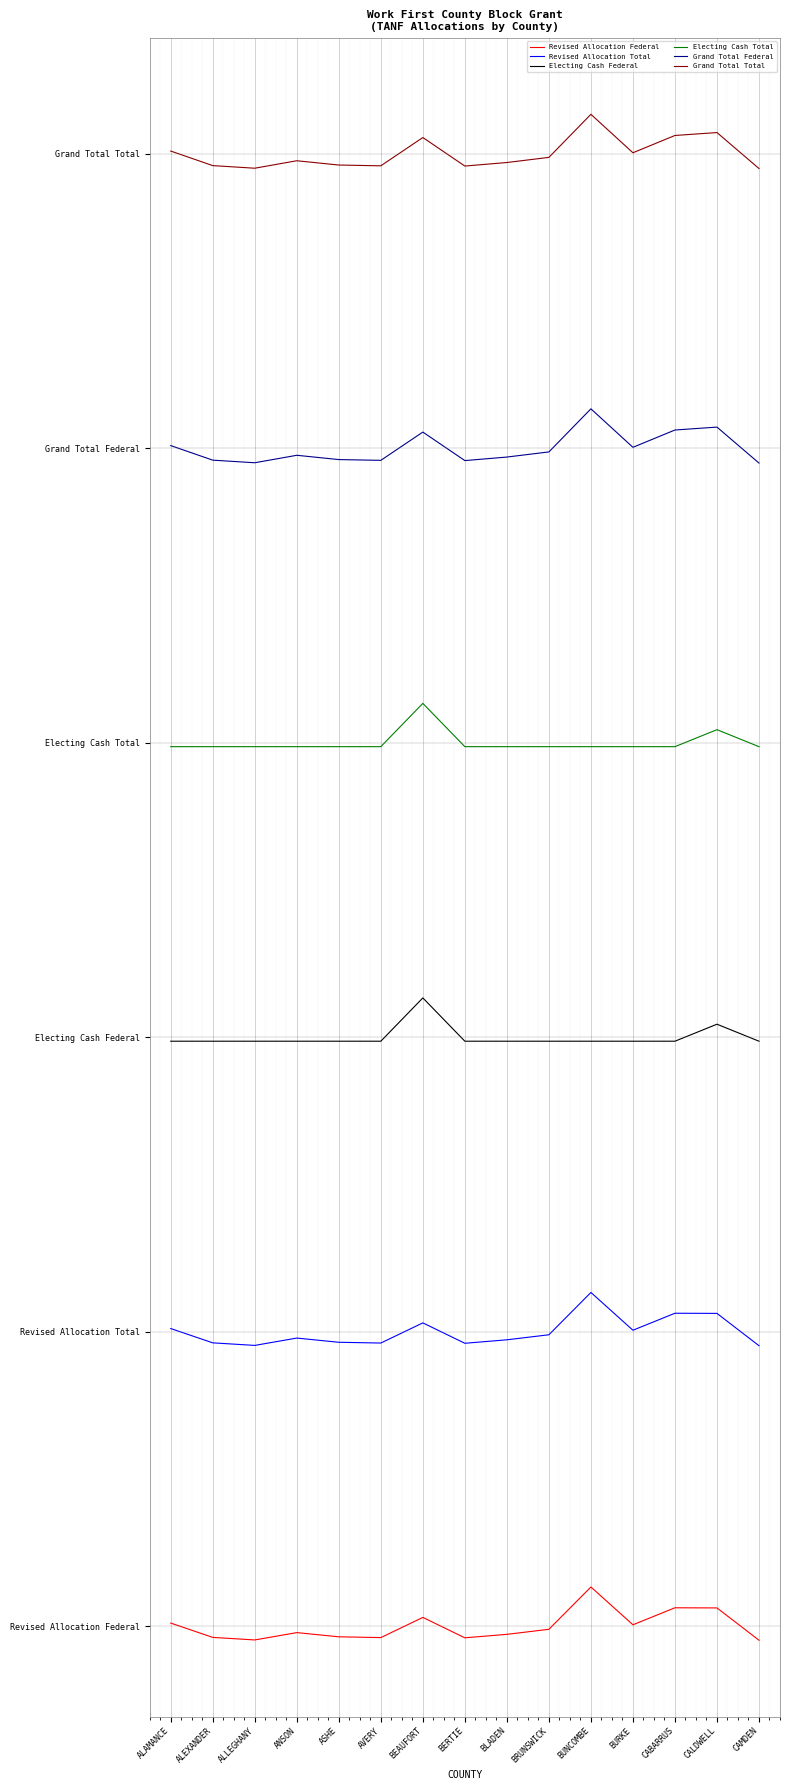

Is the value of Electing Cash Federal at ALEXANDER greater than the value of Revised Allocation Federal at BEAUFORT?

Yes